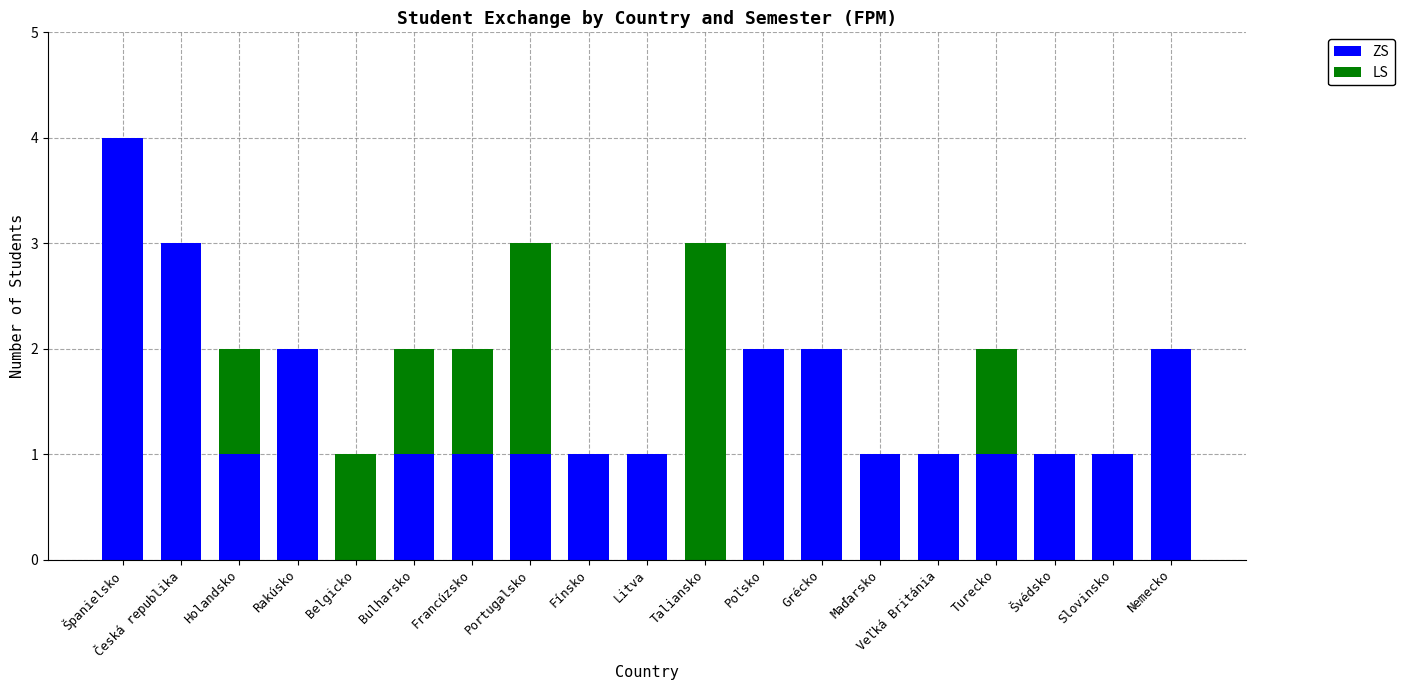

True or false: ZS has a value of 4 at Španielsko.

True